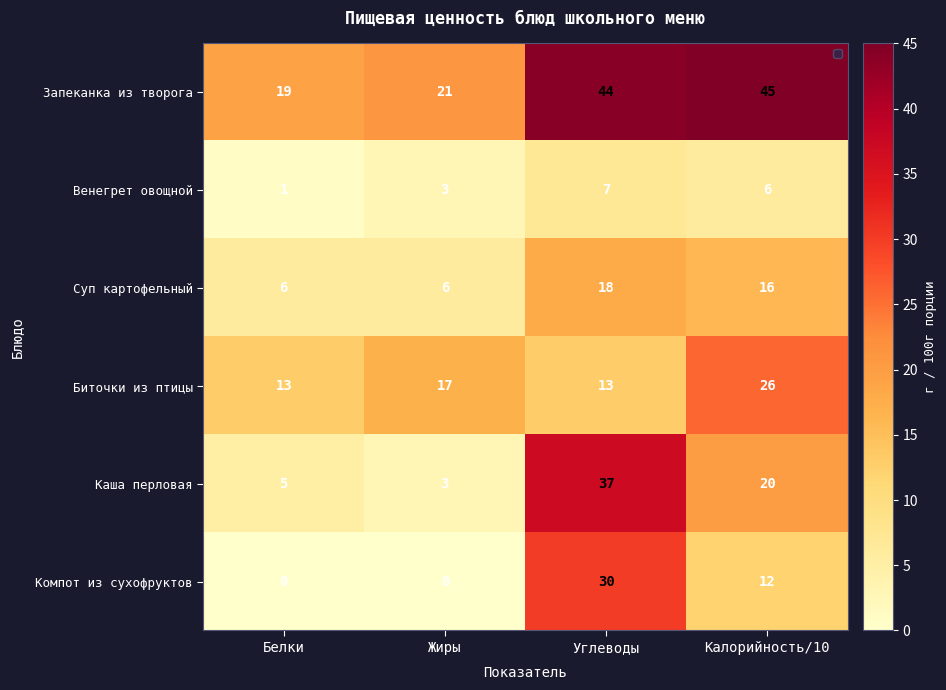

What is the average value of the Венегрет овощной series?

4